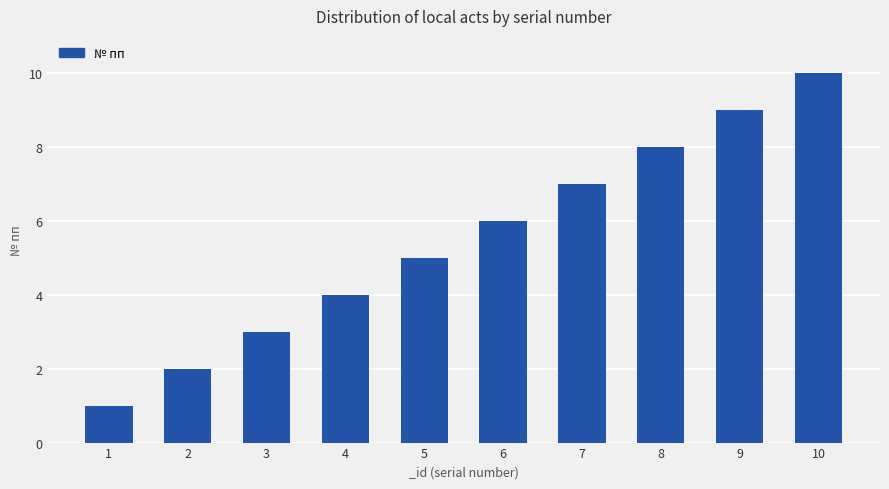

True or false: the data shows 3 at 6.

False